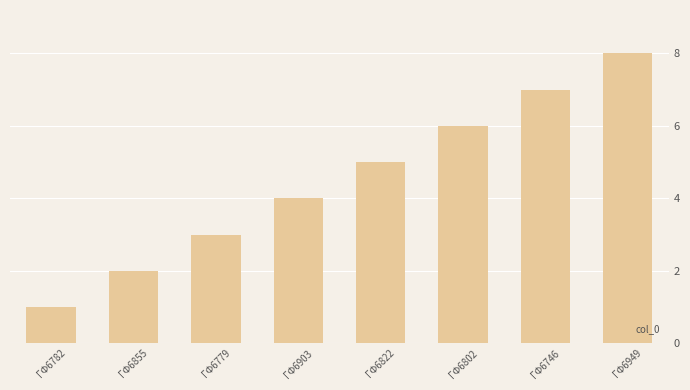

Rank the categories by value from lowest to highest.

ΓΦ6782, ΓΦ6855, ΓΦ6779, ΓΦ6903, ΓΦ6822, ΓΦ6802, ΓΦ6746, ΓΦ6949